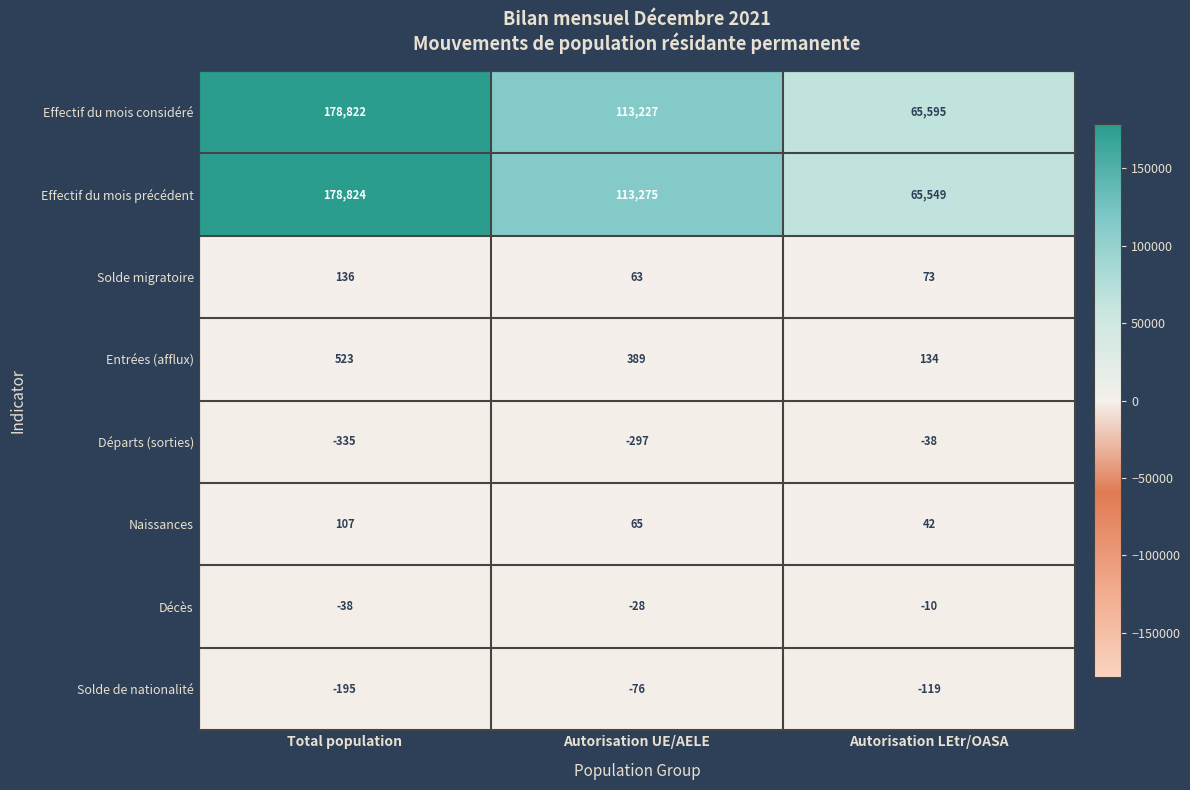

Which category has the highest value across all series?

Total population